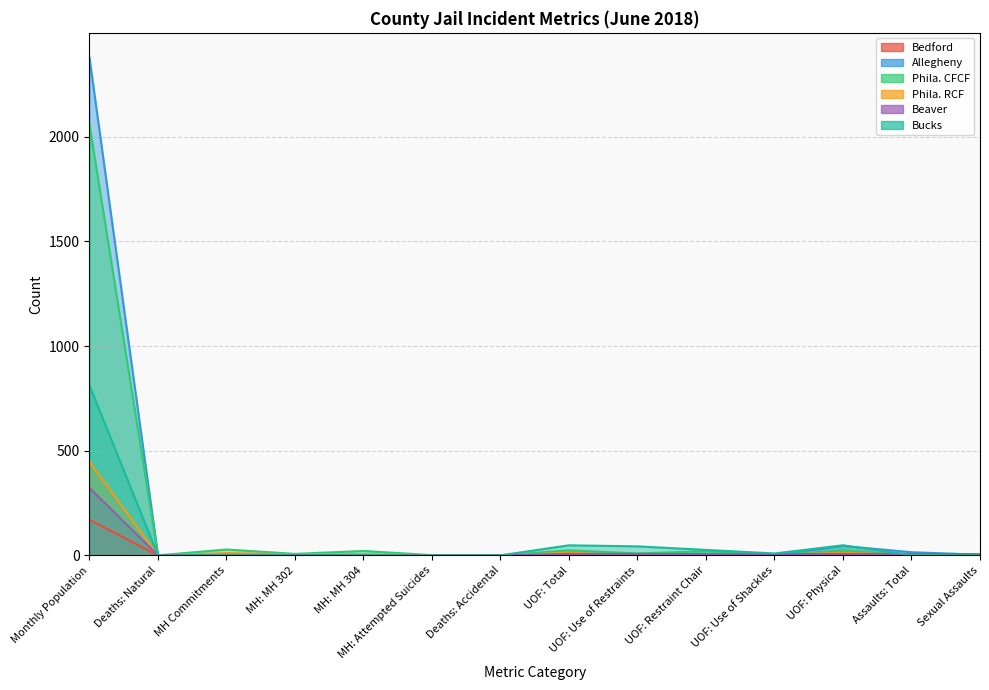

What is the difference between the maximum and minimum values in the Bucks series?

812